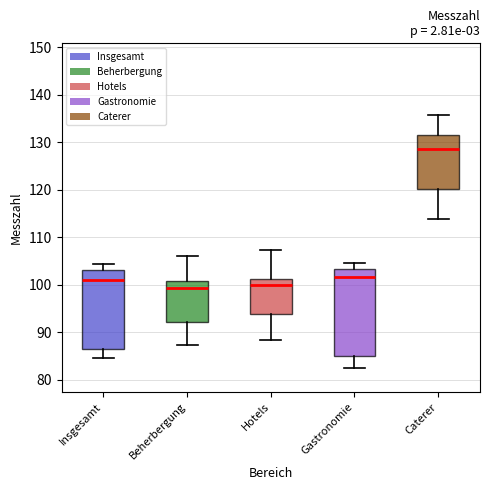

Reading left to right, transcribe this box plot: for each box, give where its median line is, the range the box spans, and where its two whiskers end, as read against the y-axis. The values are not printed on the chart, so give them approximately, as read against the axis.

Insgesamt: median 101, box 86 to 103, whiskers 85 to 104
Beherbergung: median 99, box 92 to 101, whiskers 87 to 106
Hotels: median 100, box 94 to 101, whiskers 88 to 107
Gastronomie: median 102, box 85 to 103, whiskers 82 to 105
Caterer: median 129, box 120 to 132, whiskers 114 to 136